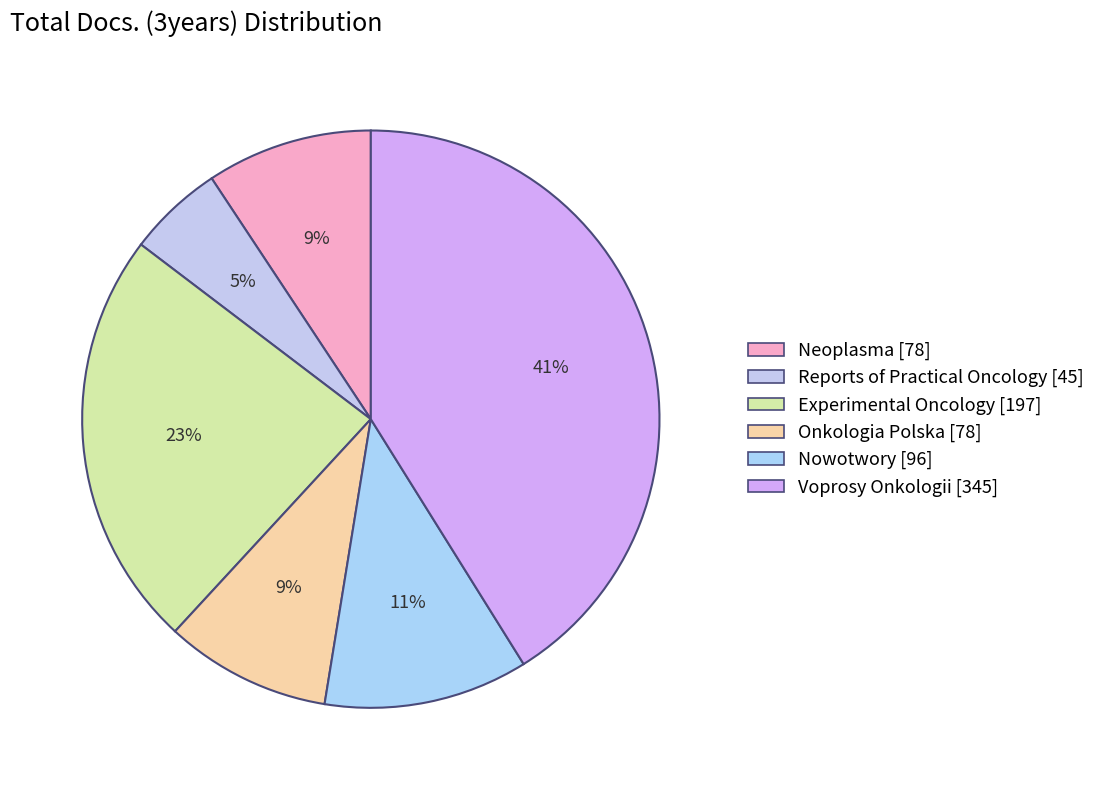

How many slices are in this pie chart?

6